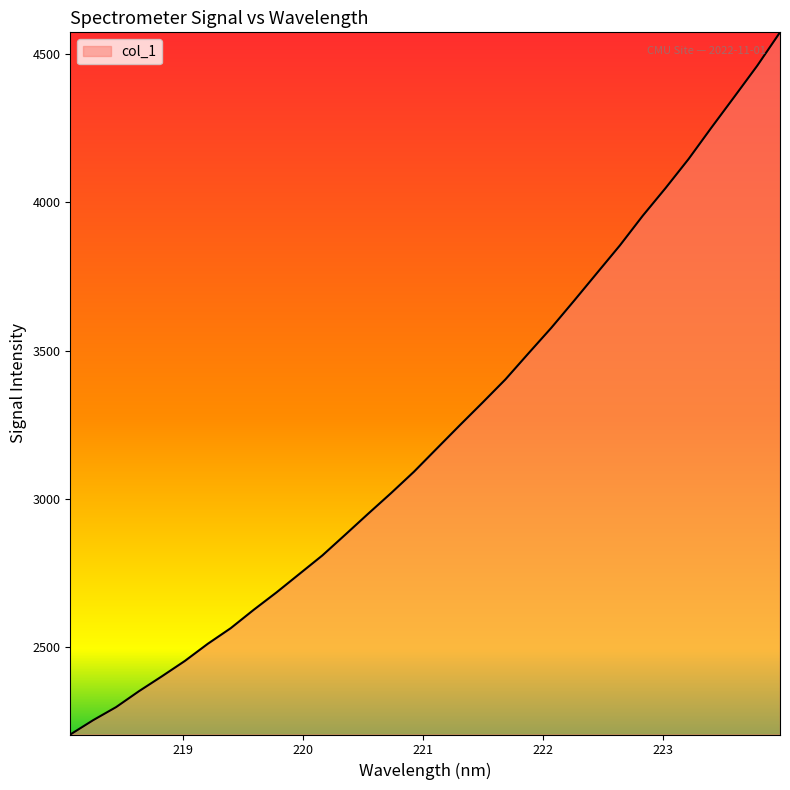

What is the difference between the maximum and minimum values?

2366.0